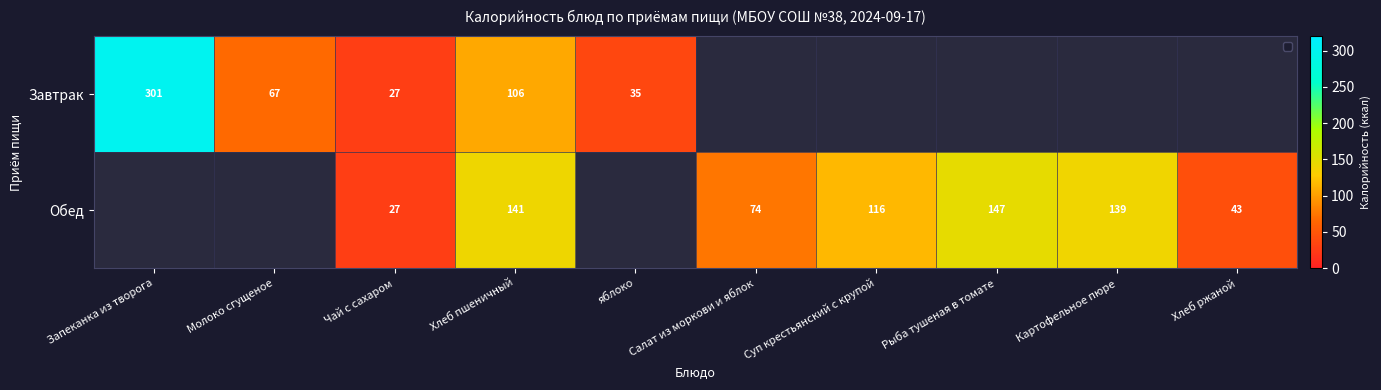

The value of Обед at Суп крестьянский с крупой is 116.0. True or false?

True